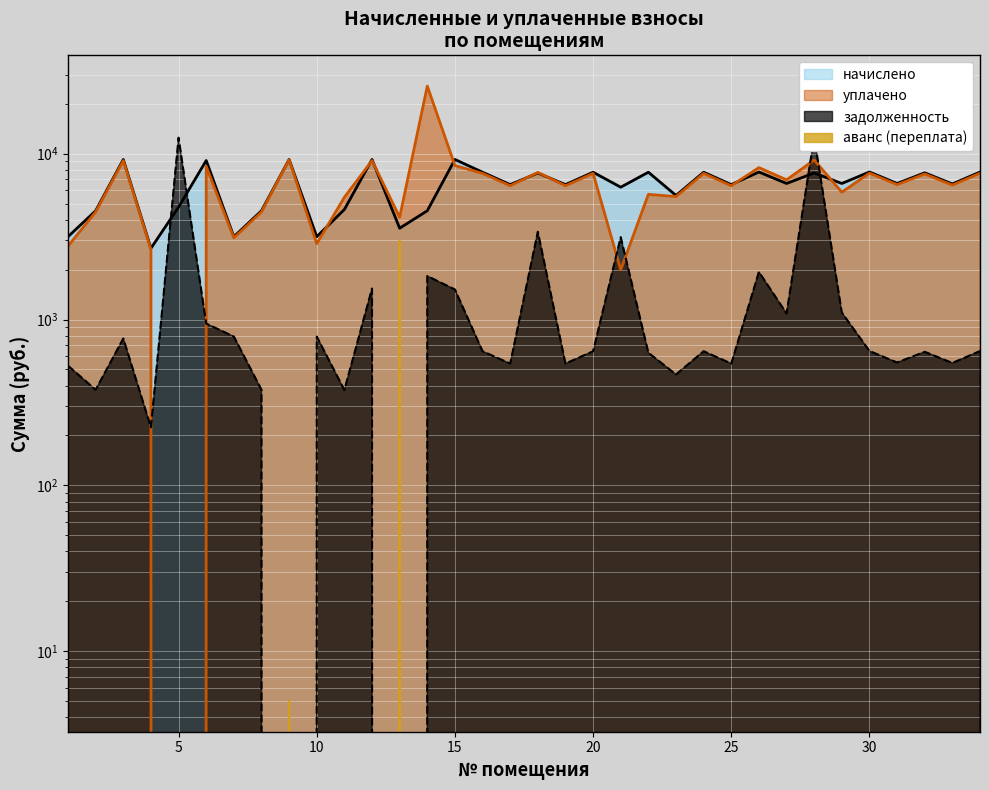

What is the total value across all series at 23?

11572.6